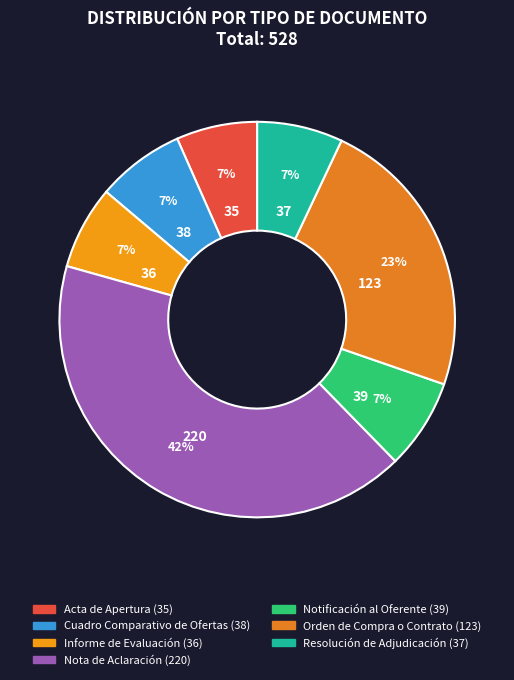

How much of the chart is everything except Acta de Apertura?

93.4%